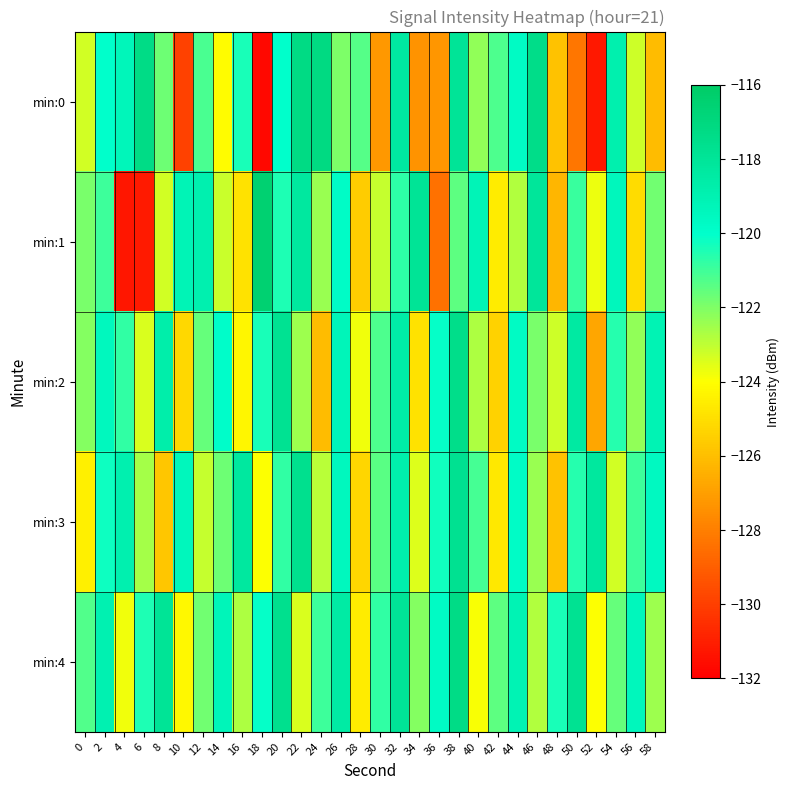

Which series has the widest spread of values?

min:1